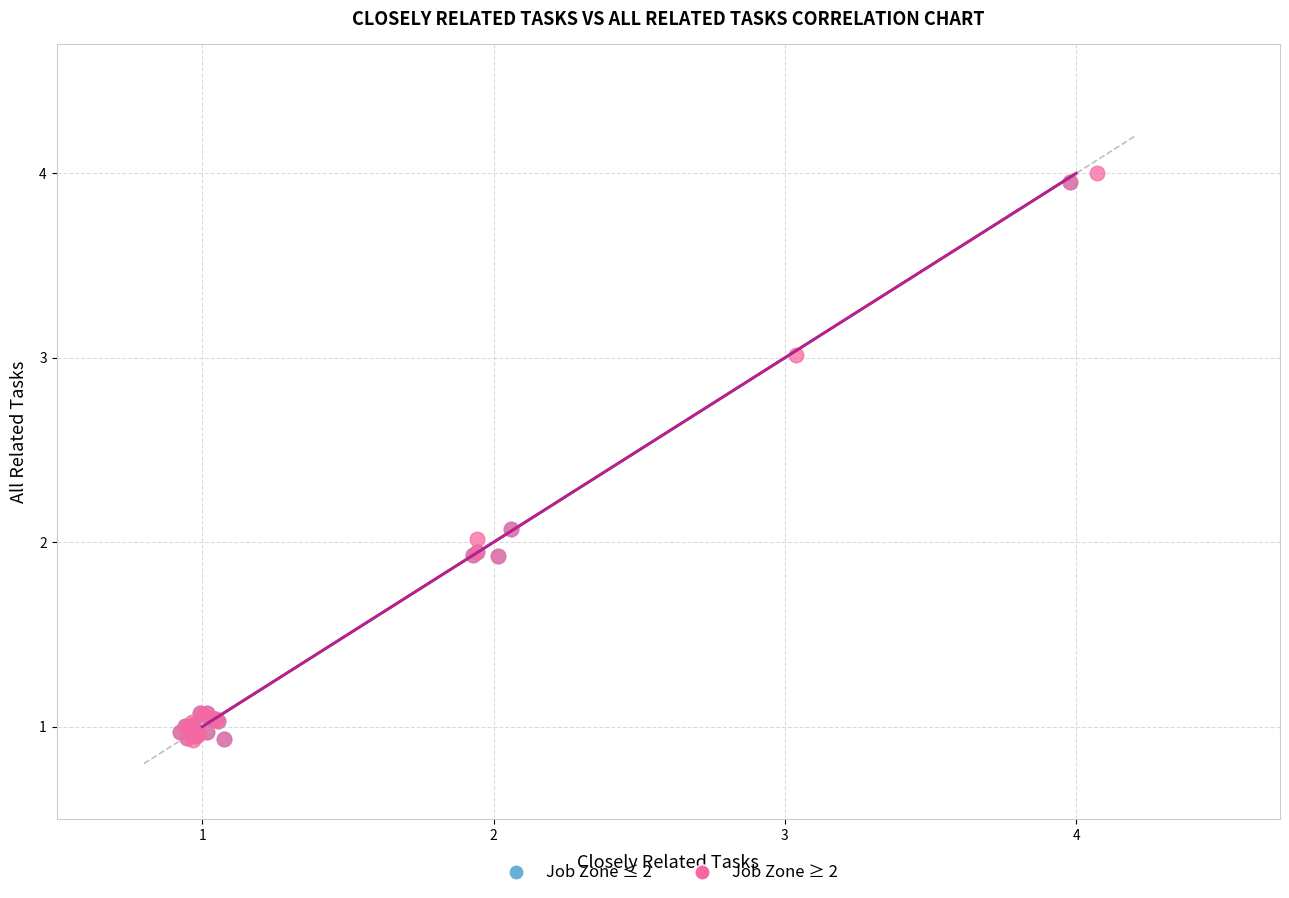

What are all the series names shown in the legend?

Job Zone ≤ 2, Job Zone ≥ 2